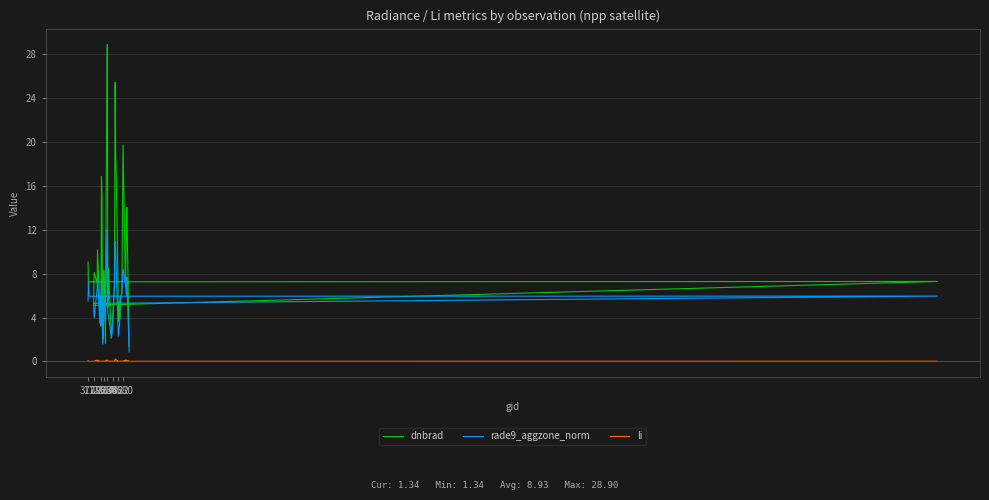

Which series has the widest spread of values?

dnbrad